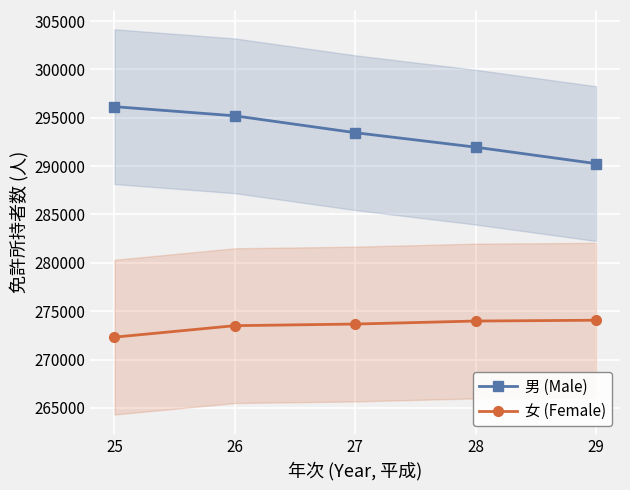

What is the lowest value of the 女 (Female) series?

272319